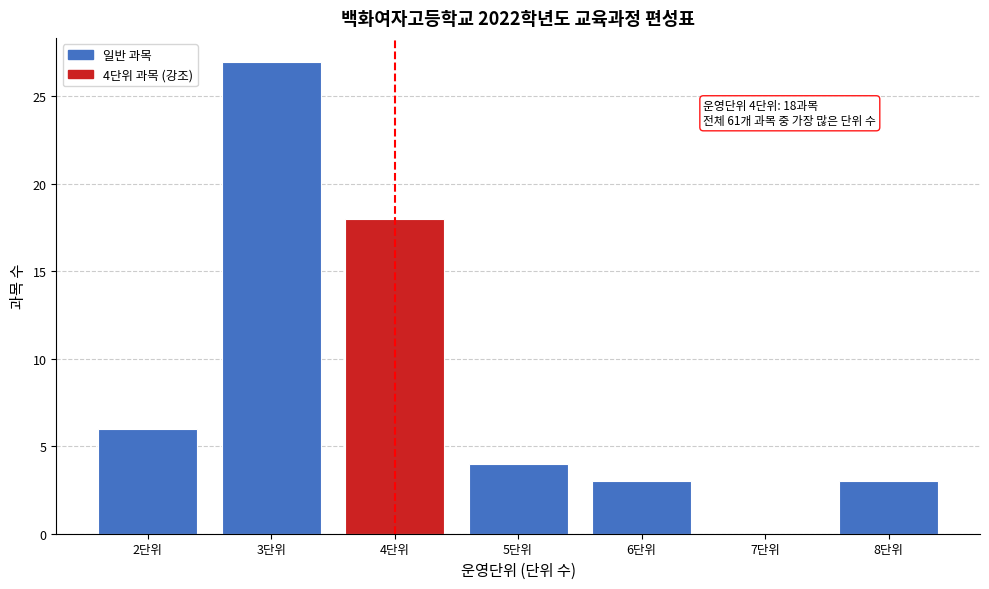

Over which range of the x-axis is the bar tallest?

2.5 to 3.5